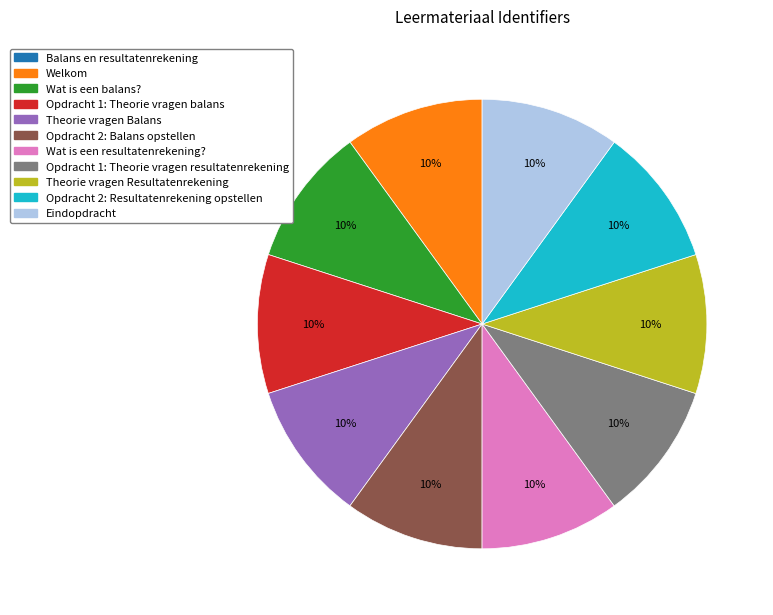

Is there a majority slice in this chart?

No